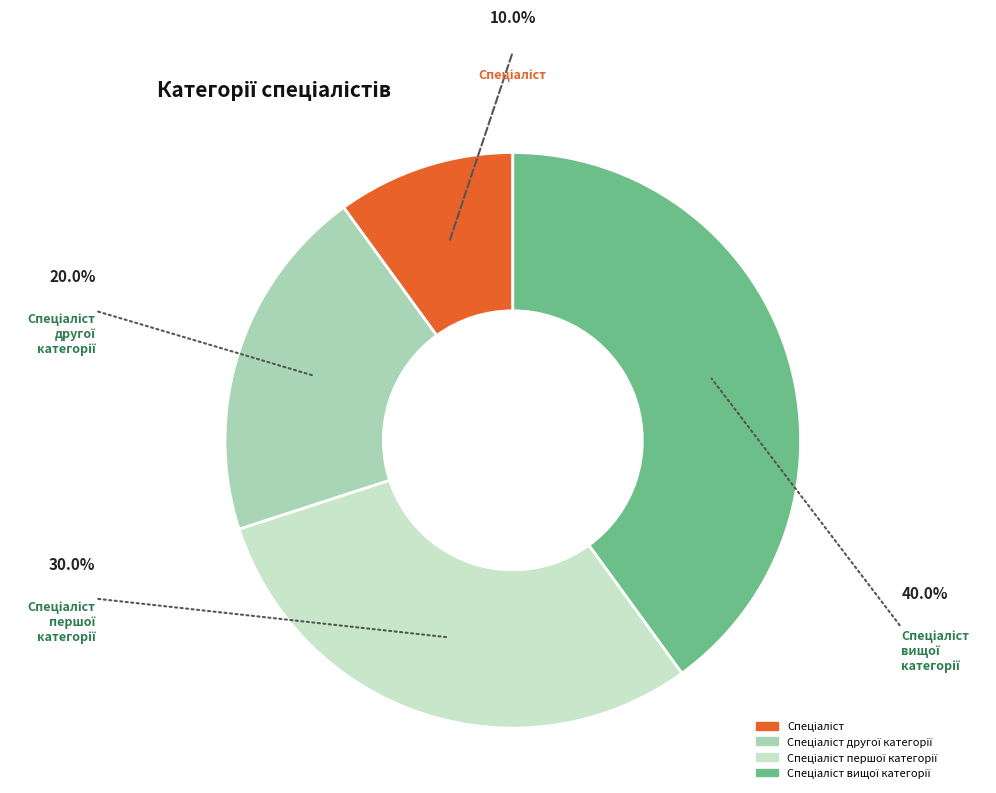

Does any single category account for the majority?

No